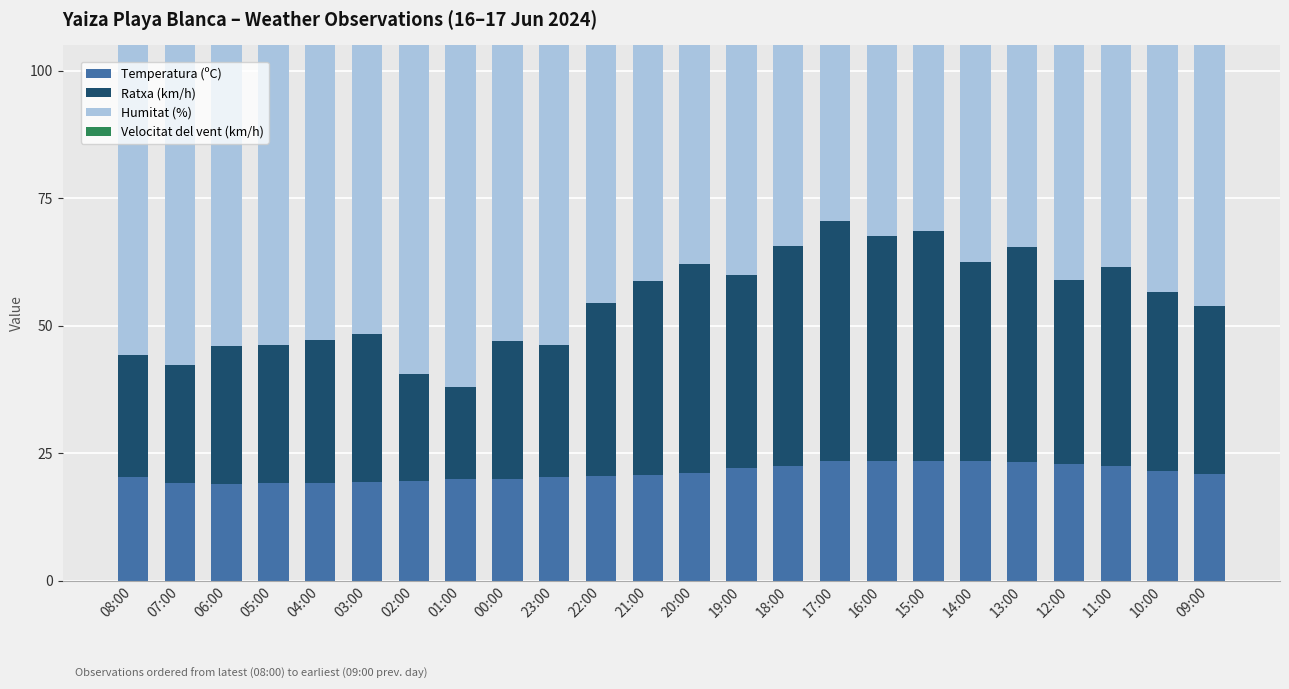

Reading left to right, what are all the values shown in this chart?

Temperatura (ºC): 20.2	19.2	19.0	19.2	19.1	19.4	19.5	20.0	20.0	20.2	20.4	20.7	21.1	22.0	22.5	23.4	23.5	23.5	23.5	23.3	22.9	22.4	21.5	20.8
Ratxa (km/h): 24.0	23.0	27.0	27.0	28.0	29.0	21.0	18.0	27.0	26.0	34.0	38.0	41.0	38.0	43.0	47.0	44.0	45.0	39.0	42.0	36.0	39.0	35.0	33.0
Humitat (%): 68.0	72.0	72.0	72.0	72.0	71.0	71.0	68.0	70.0	70.0	69.0	70.0	66.0	63.0	64.0	58.0	60.0	60.0	59.0	56.0	59.0	60.0	62.0	68.0
Velocitat del vent (km/h): 9.0	8.0	10.0	16.0	14.0	17.0	12.0	10.0	8.0	14.0	15.0	20.0	21.0	22.0	20.0	23.0	25.0	24.0	22.0	19.0	19.0	20.0	20.0	19.0